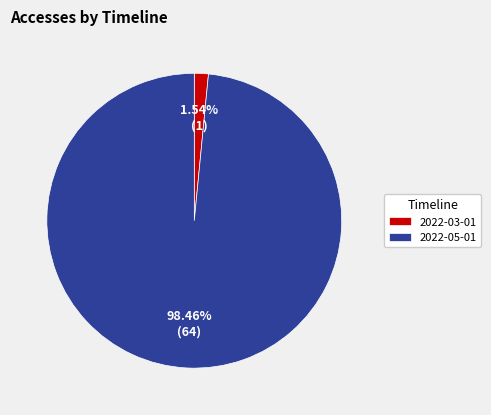

How much of the chart is everything except 2022-05-01?

1.5%